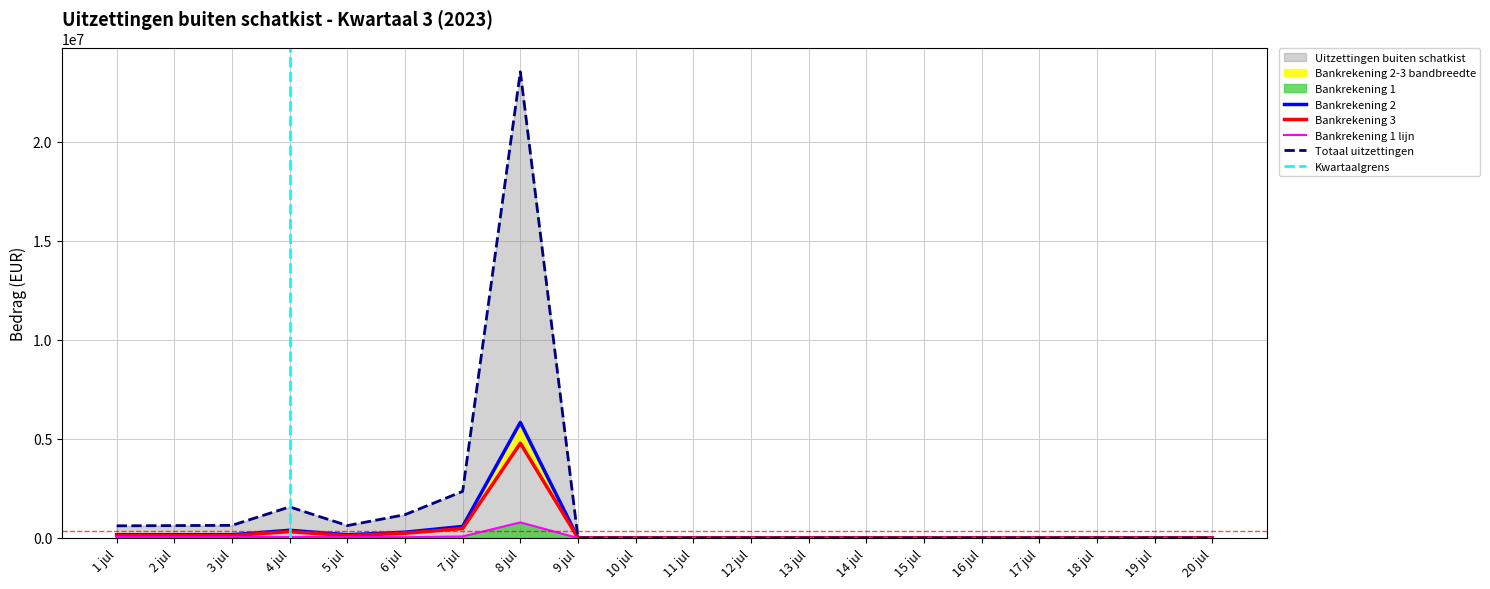

True or false: Bankrekening 3 has a value of -1631261.9 at 19 jul.

False